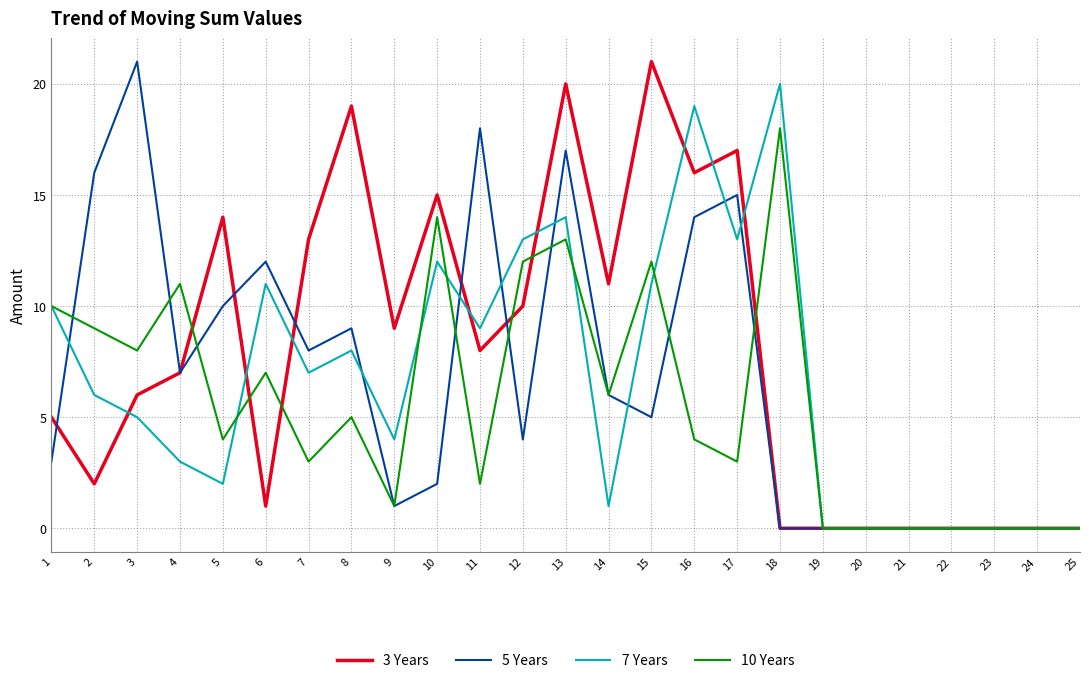

Is the value of 5 Years at 8 greater than the value of 10 Years at 10?

No